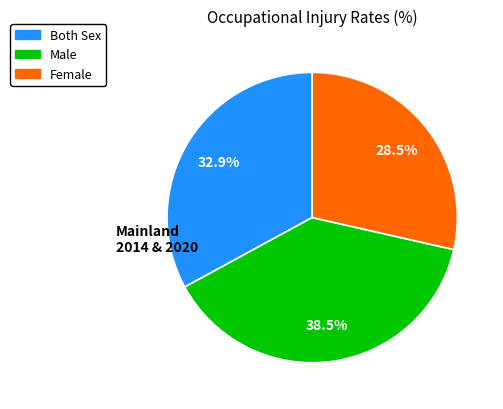

Is there any slice that represents more than half of the pie?

No